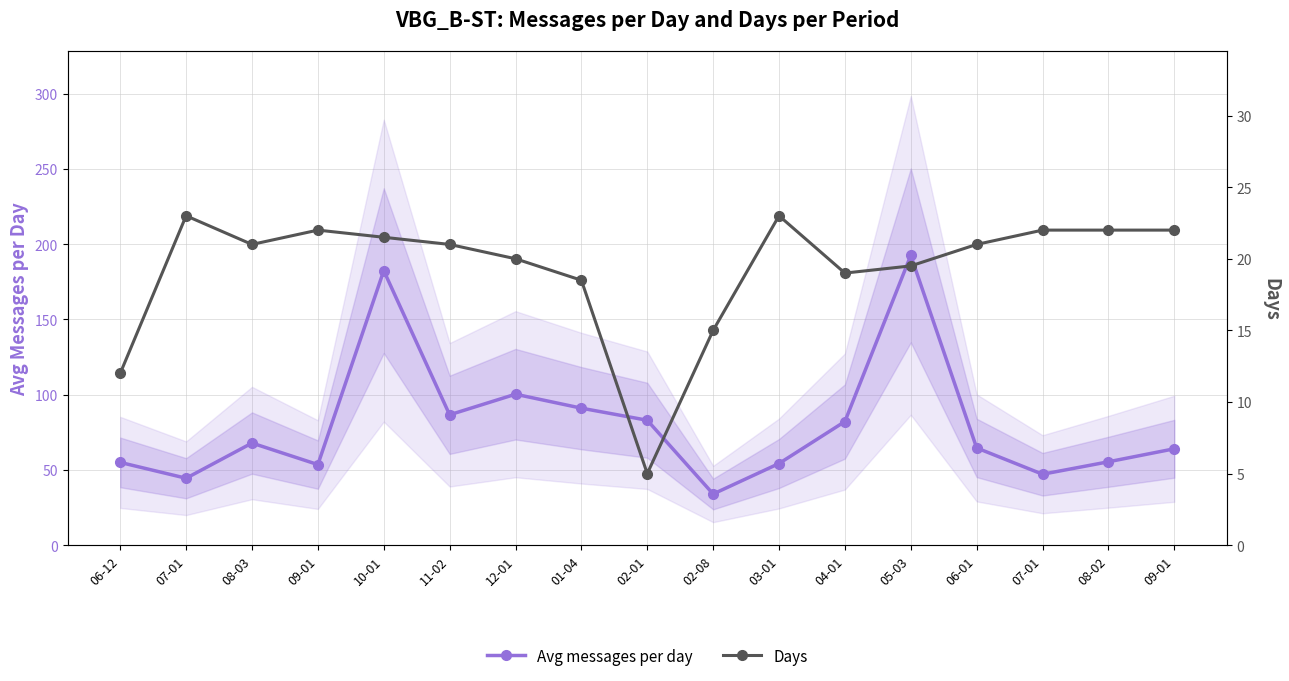

At which category does the chart reach its peak across all series?

05-03